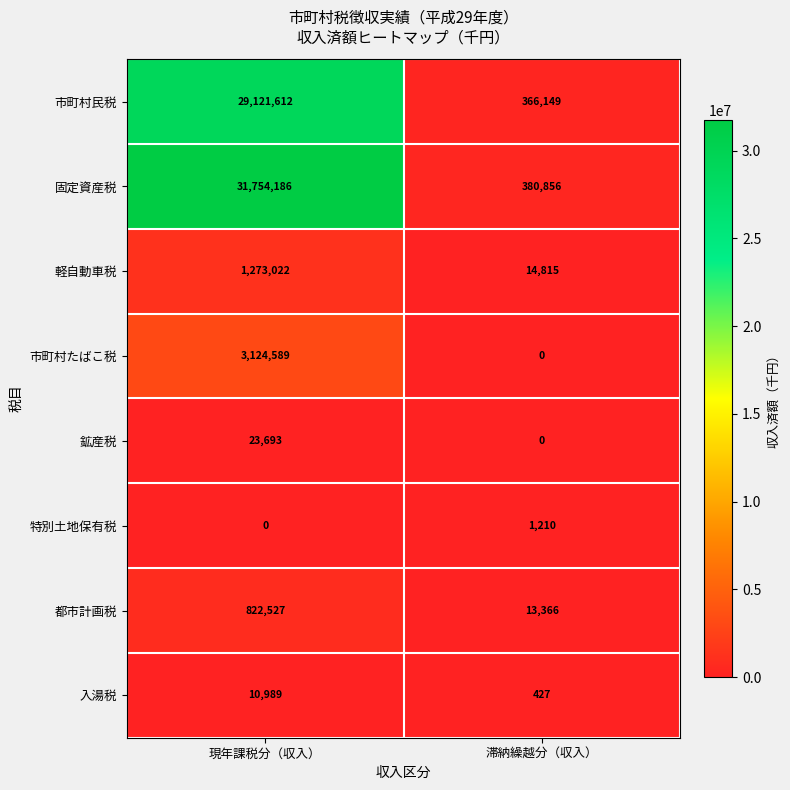

Which series has the largest total across all categories?

固定資産税